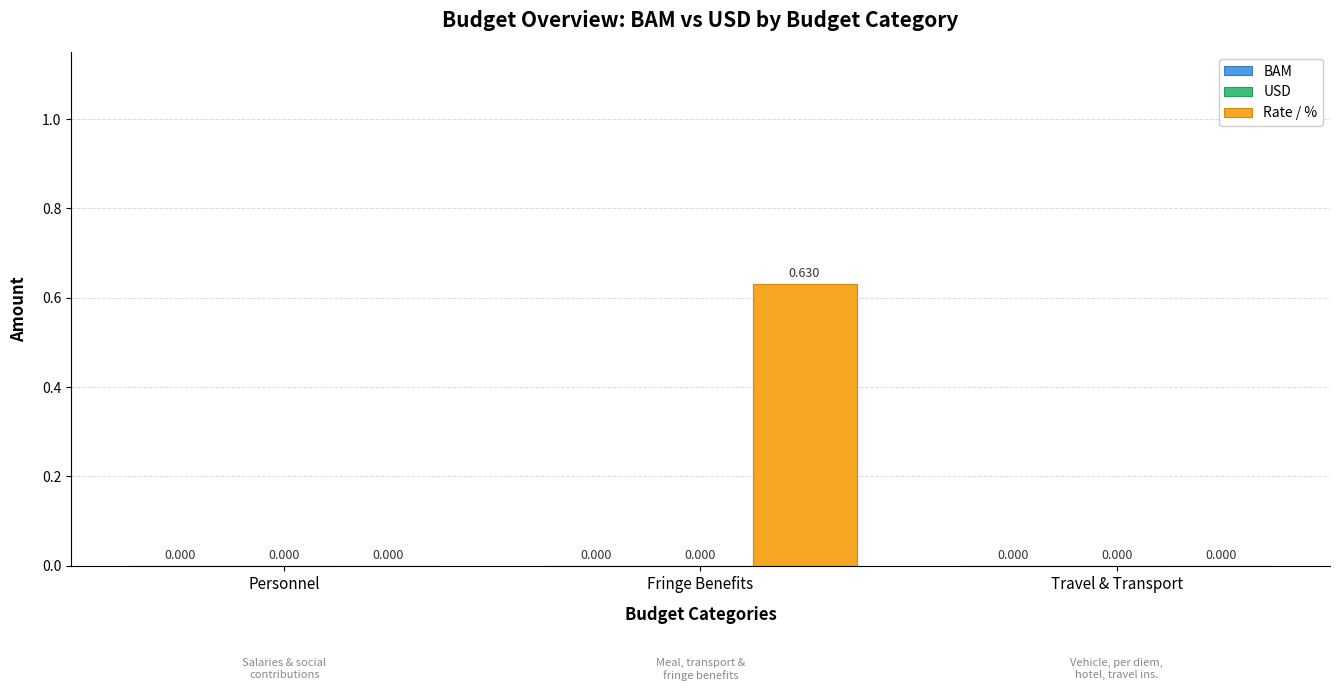

At which category does the chart reach its peak across all series?

Fringe Benefits